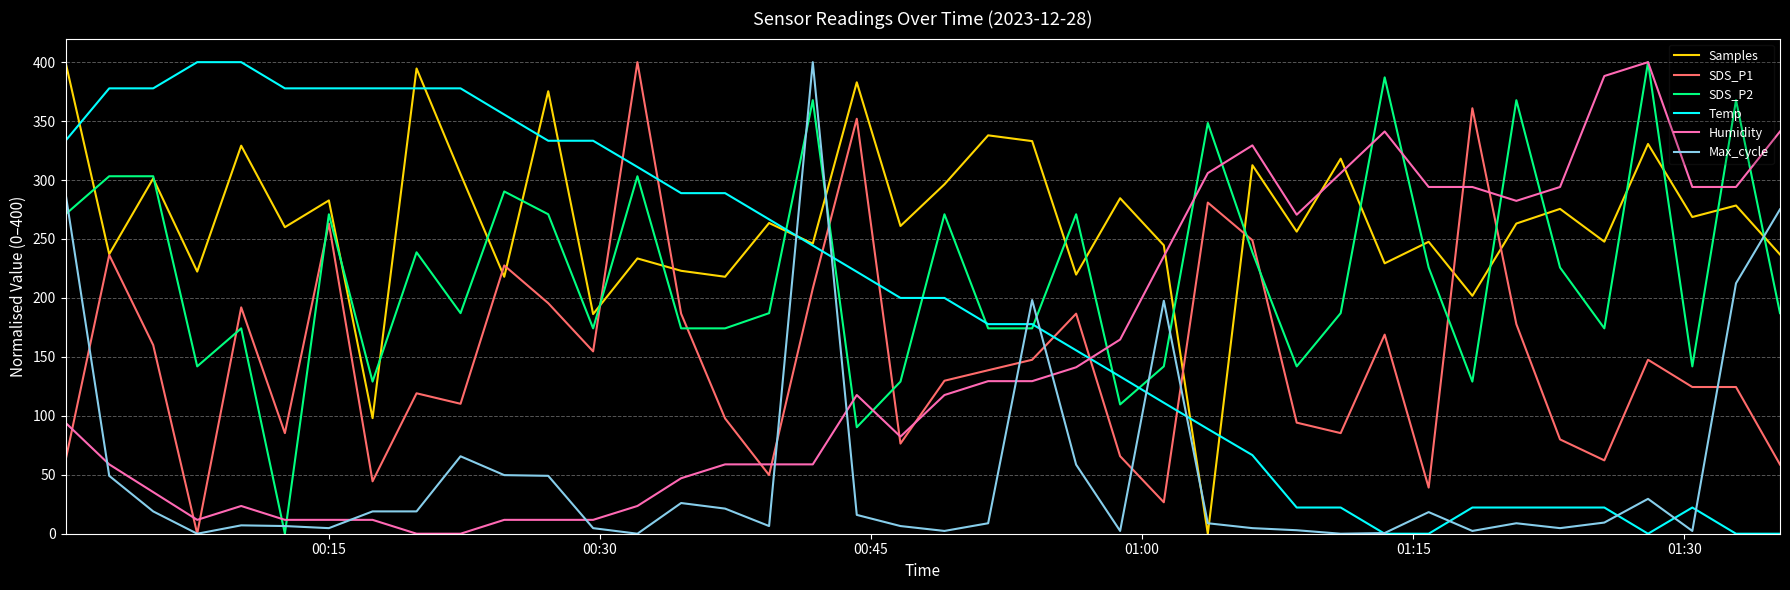

How many intersections are there between Max_cycle and Samples?

5